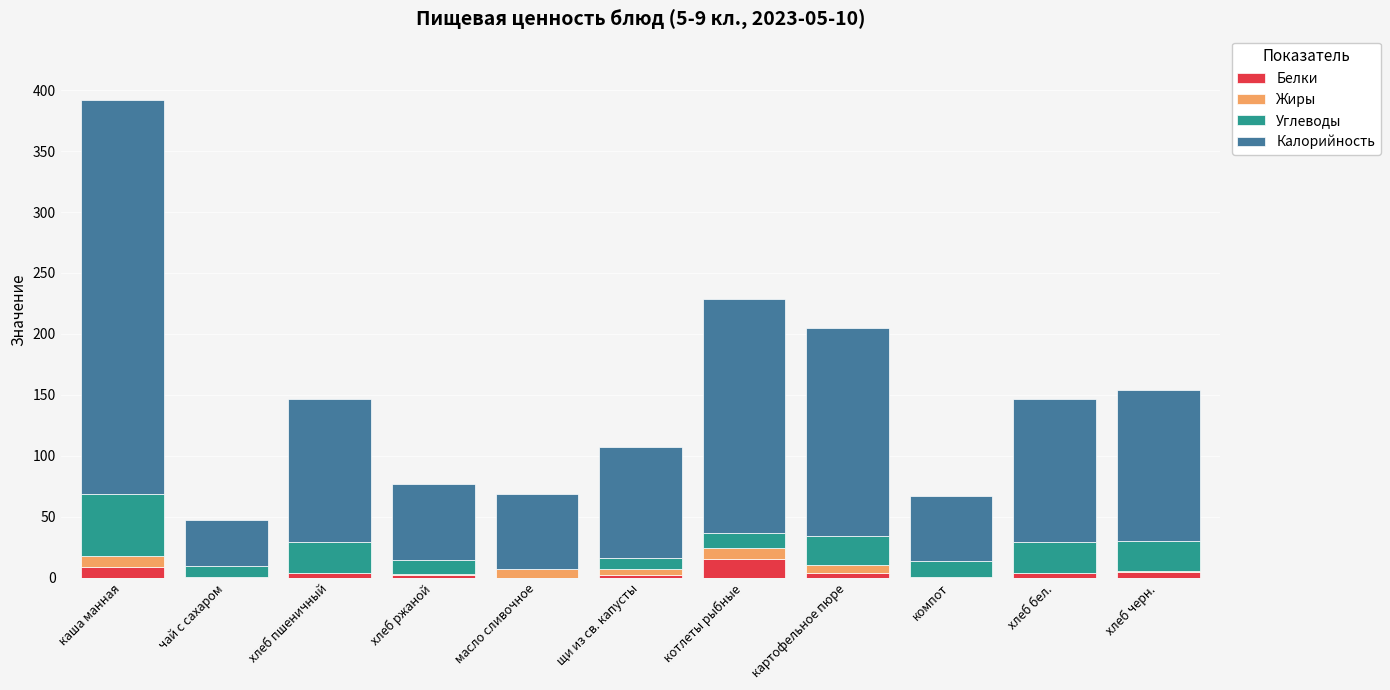

What is the maximum value for Белки?

15.4